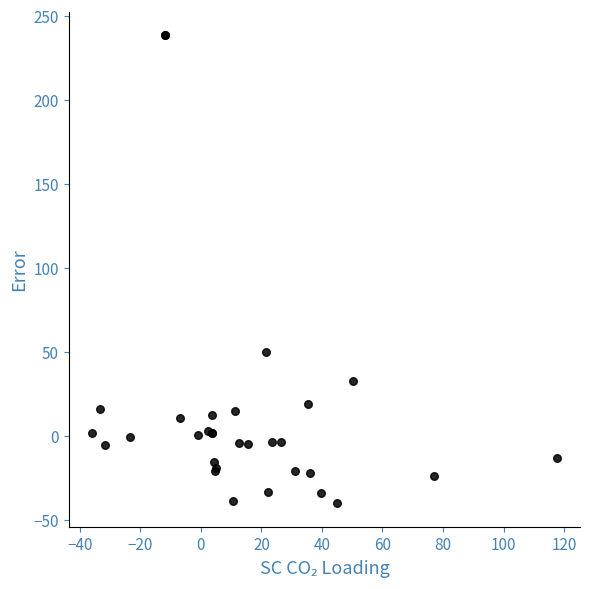

What Y value in the scatter plot is closest to 99?

50.0